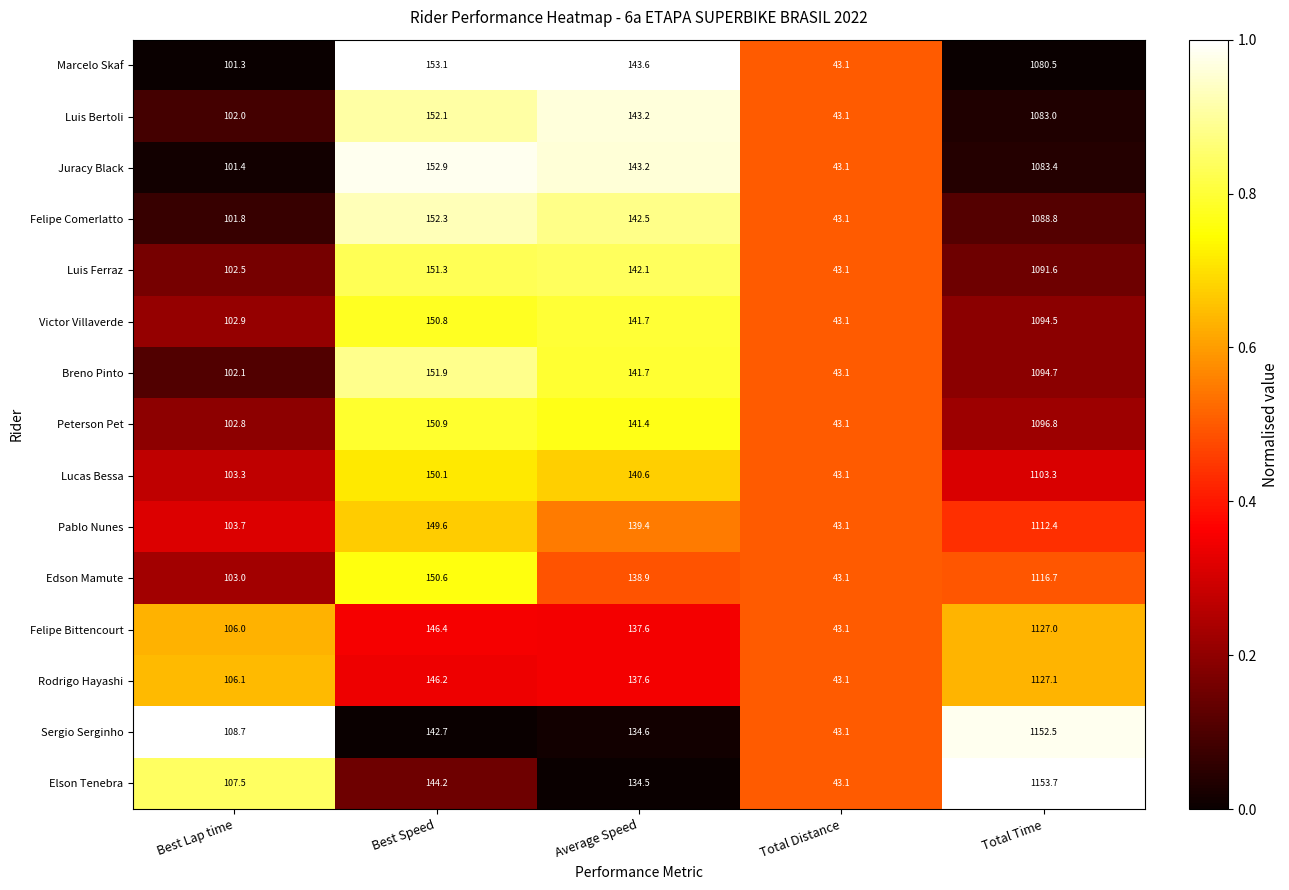

What is the difference between the second highest and minimum values in the Elson Tenebra series?

101.1